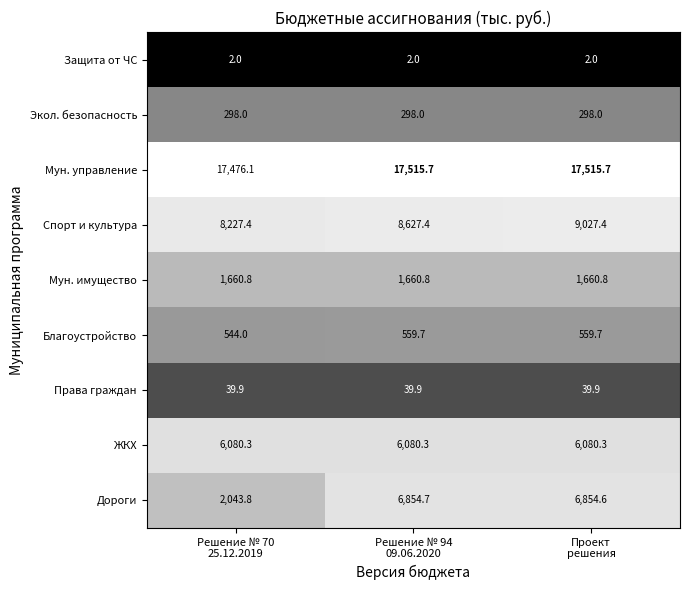

What is the difference between the highest and lowest values at Решение № 70
25.12.2019?

17474.1